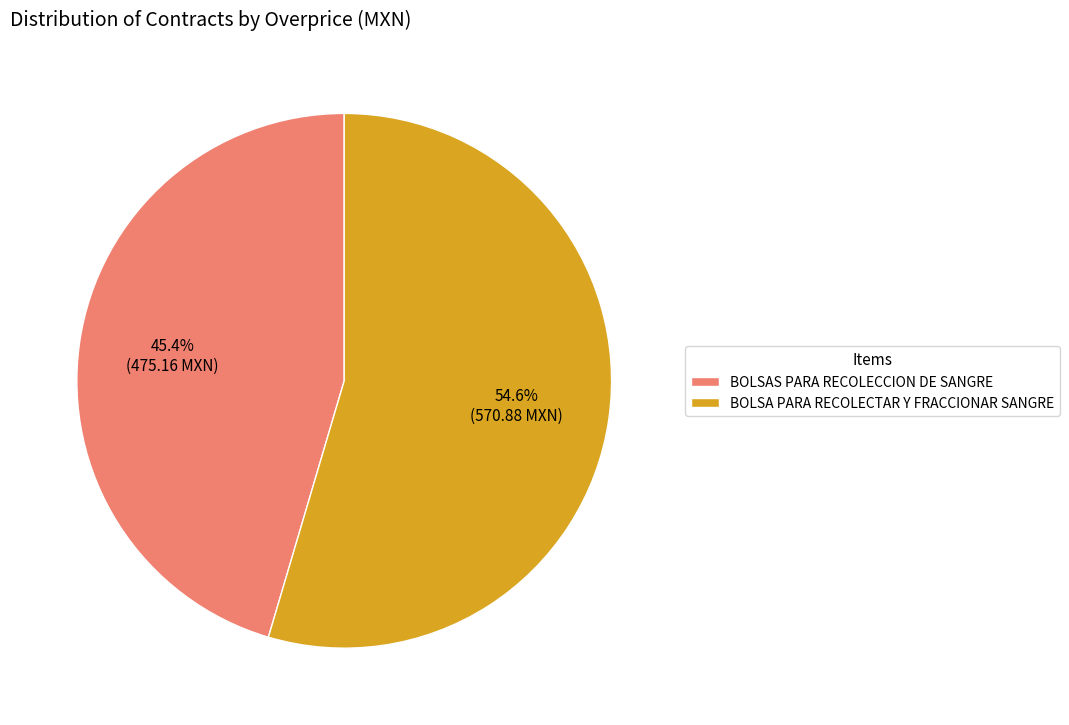

Is it true that BOLSA PARA RECOLECTAR Y FRACCIONAR SANGRE is 55% of the pie?

True